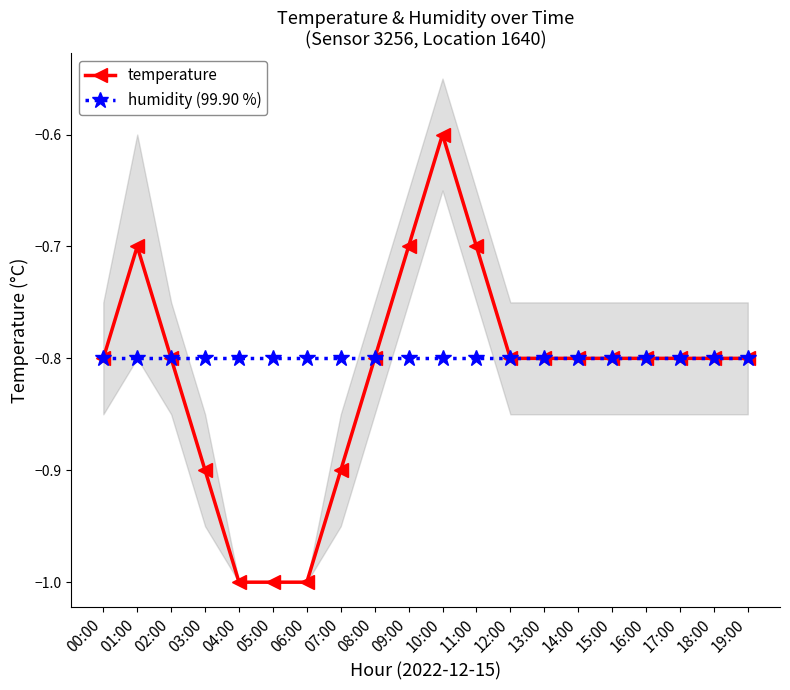

What is the sum of the temperature values at 04:00 and 10:00?

-1.6